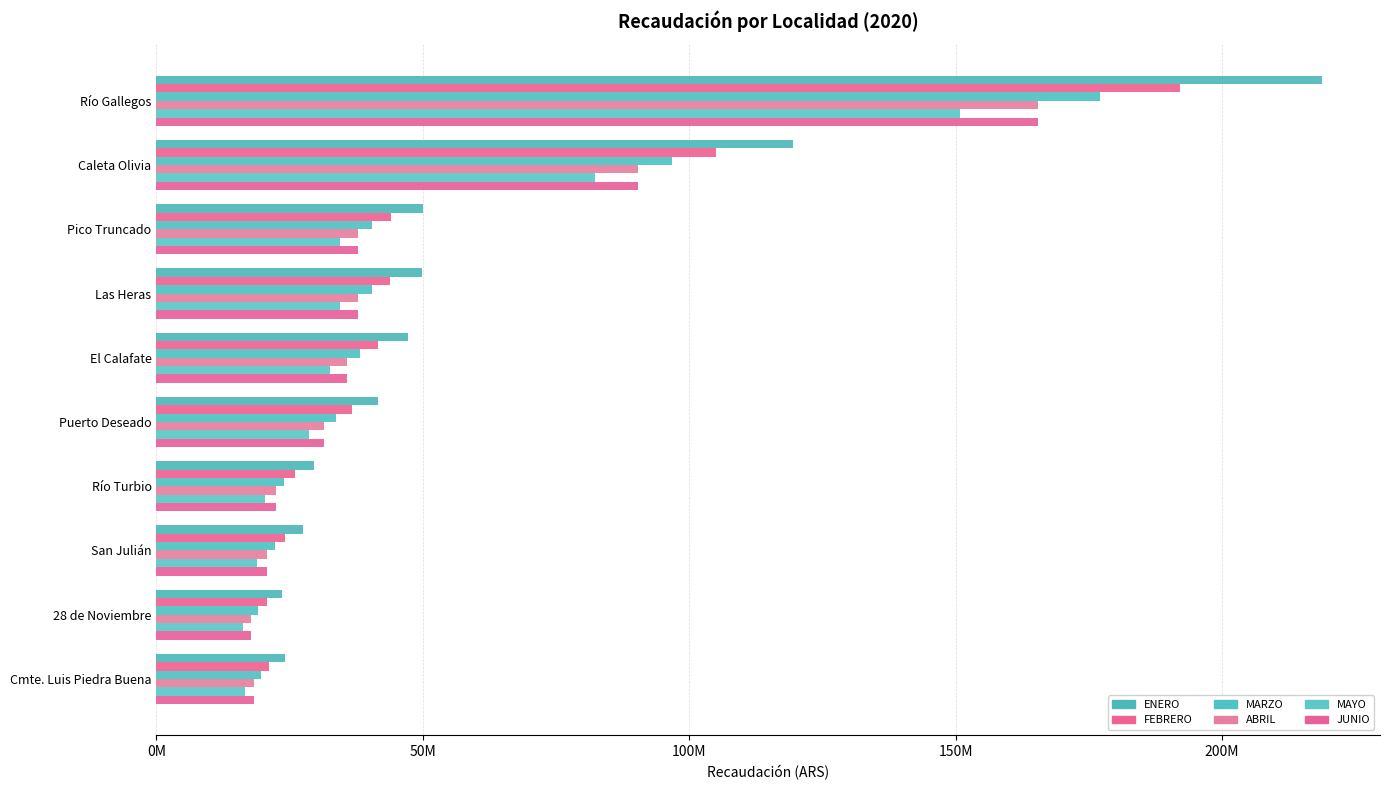

What is the sum of all MAYO values?

435630323.3